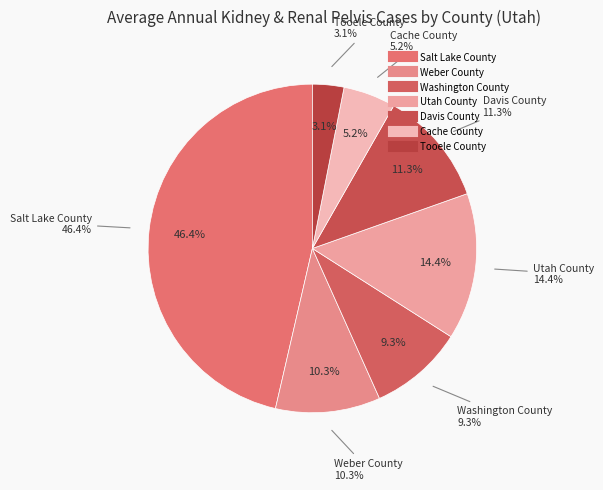

To the nearest percent, what is the combined percentage of Washington County and Cache County?

14%